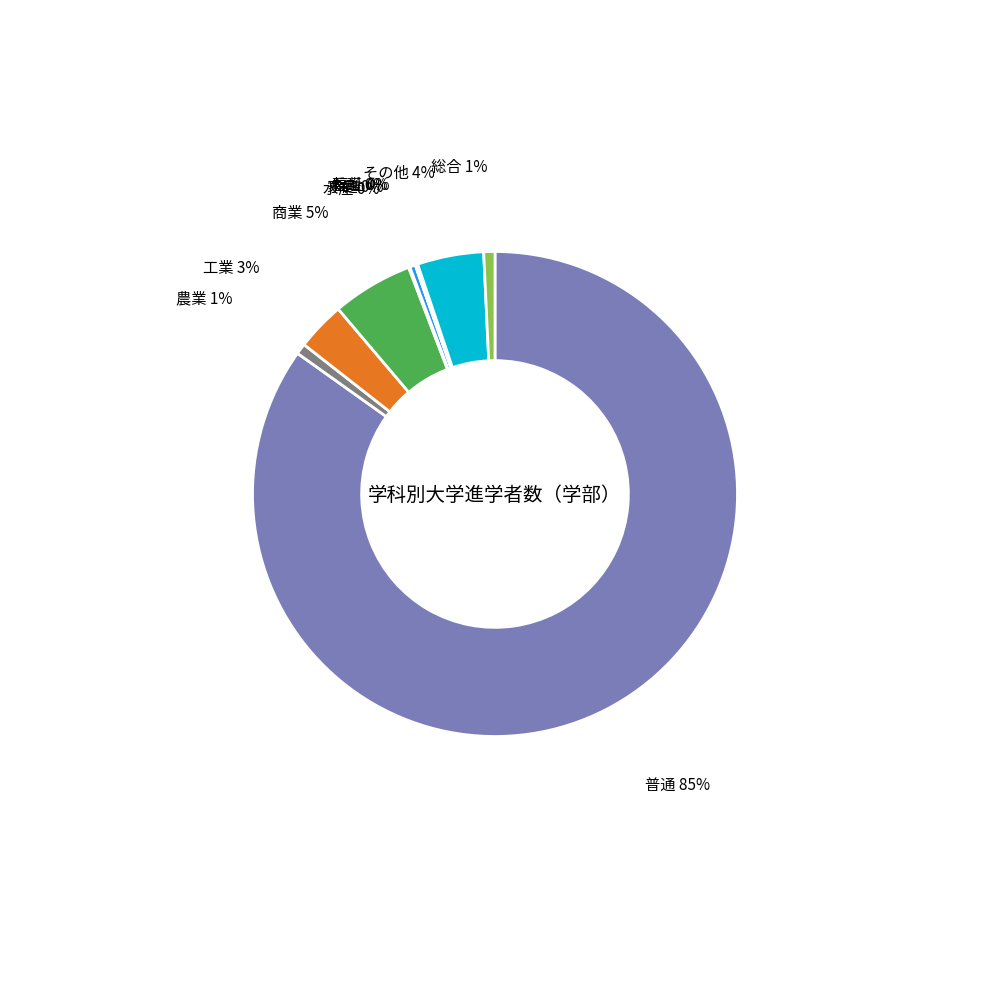

Which category has the biggest portion of the pie?

普通